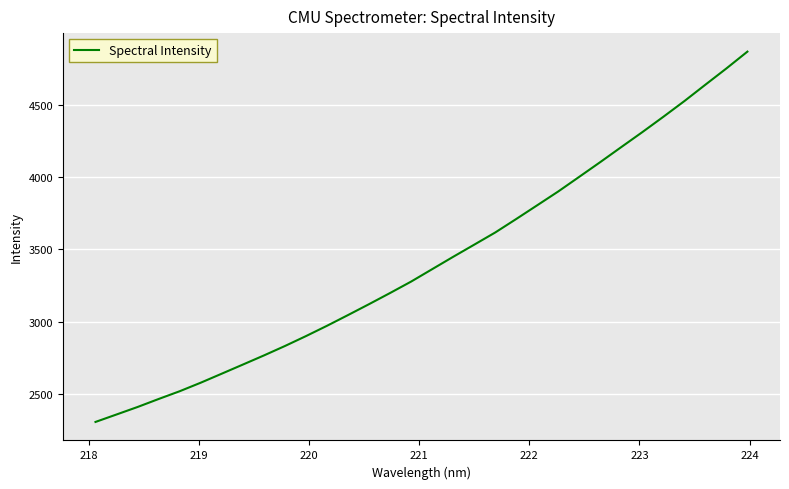

What is the maximum value shown in the chart?

4865.7